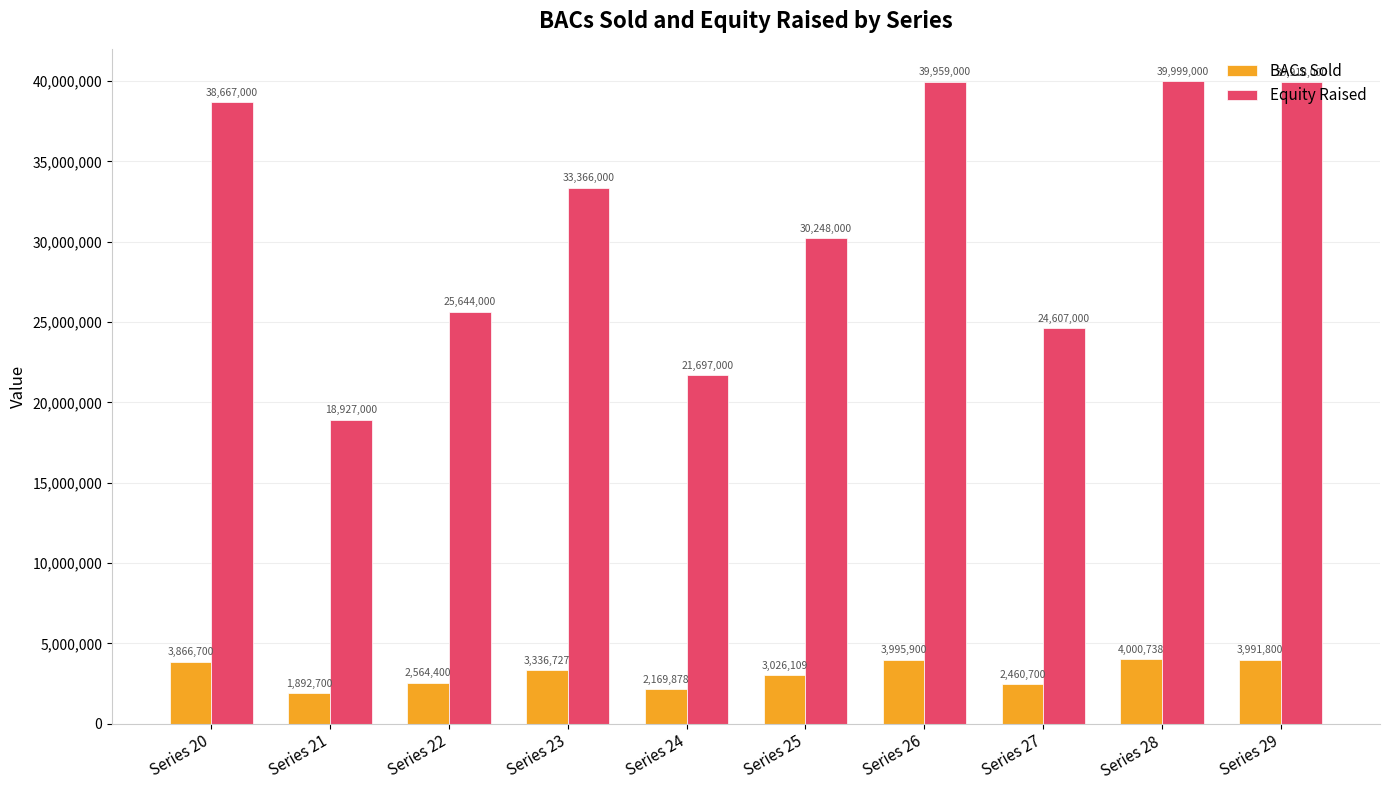

List the series in order of their overall mean, lowest first.

BACs Sold, Equity Raised